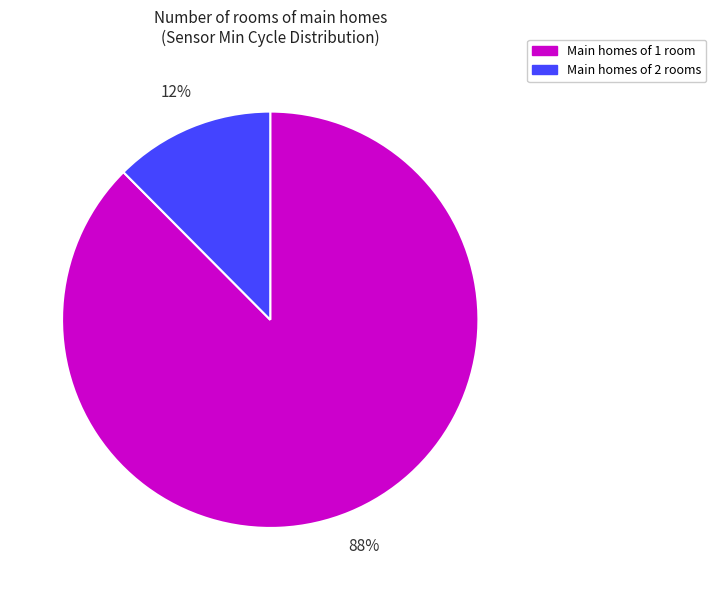

Does any single category account for the majority?

Yes